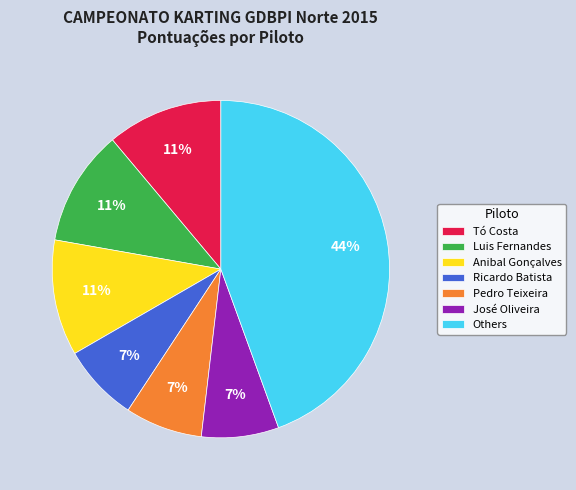

To the nearest percent, what portion does Ricardo Batista represent?

7%